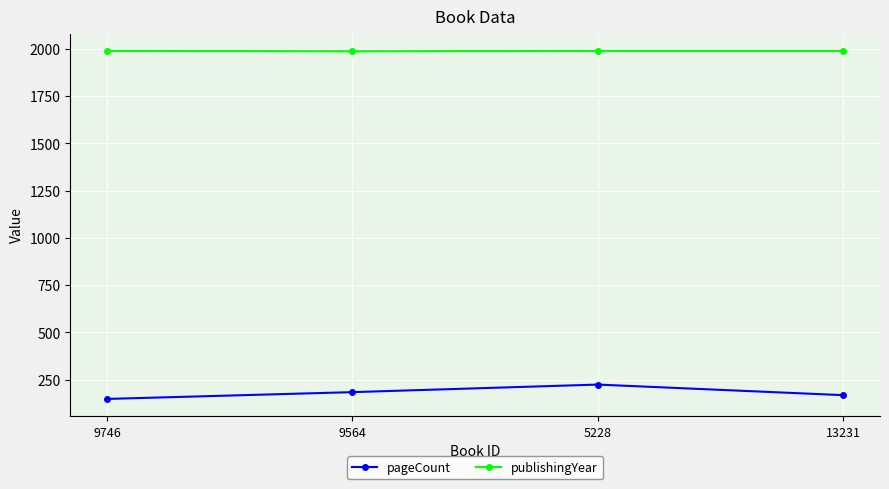

At which category is the sum across all series the highest?

5228